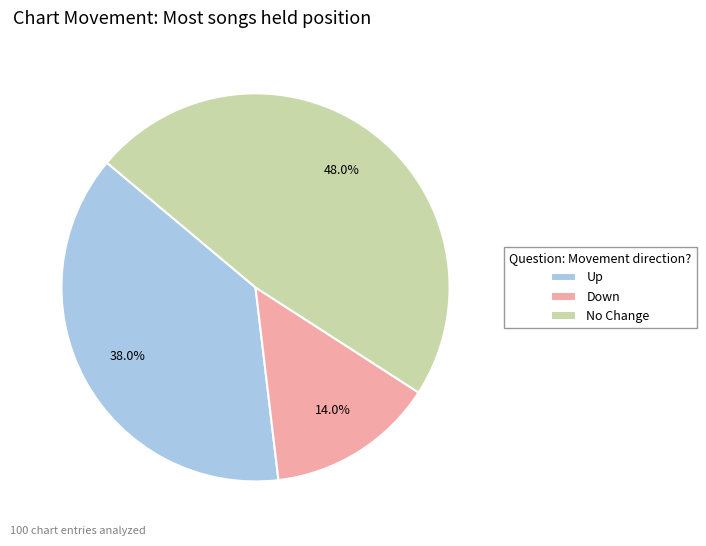

Between Up and Down, which is larger?

Up